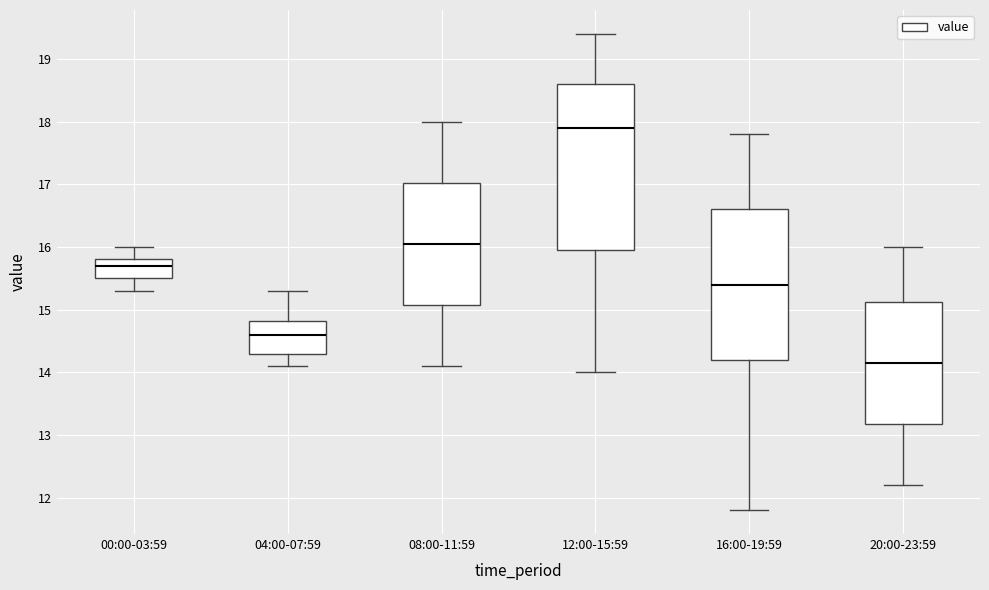

Where does the lower whisker of the box for 08:00-11:59 end on the y-axis? The values are not printed on the chart, so give them approximately, as read against the axis.

14.1